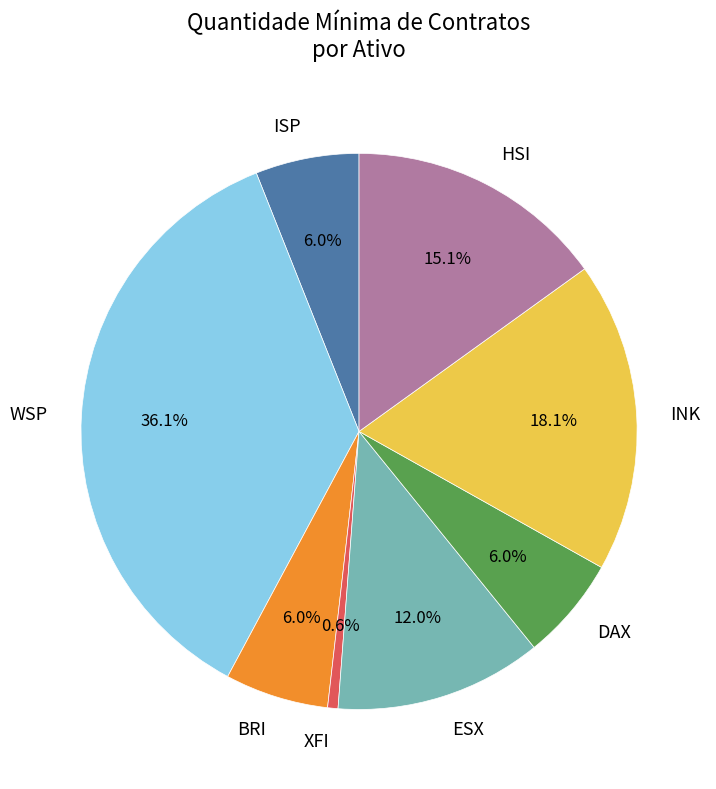

How many segments does this pie chart have?

8